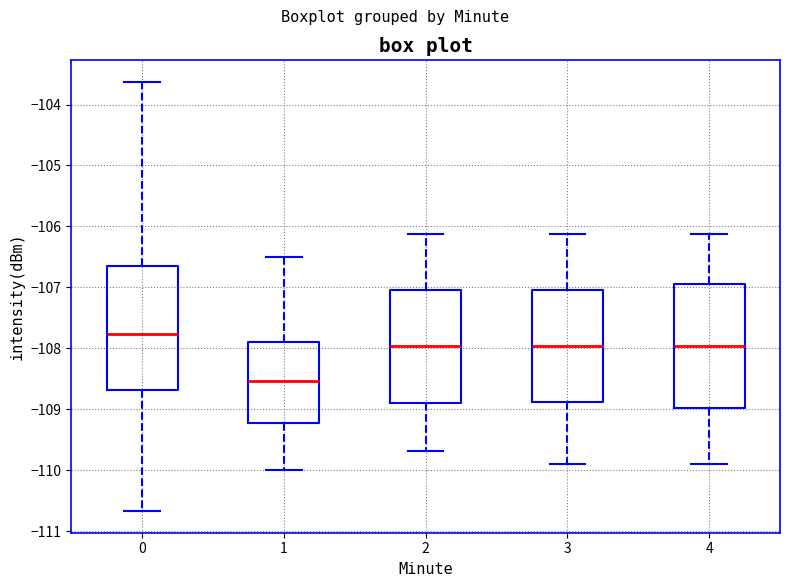

Reading left to right, read every box against the y-axis: the position of its median line, the range the box covers, and the ends of its whiskers. The values are not printed on the chart, so give them approximately, as read against the axis.

0: median -107.8, box -108.7 to -106.6, whiskers -110.7 to -103.6
1: median -108.5, box -109.2 to -107.9, whiskers -110.0 to -106.5
2: median -108.0, box -108.9 to -107.0, whiskers -109.7 to -106.1
3: median -108.0, box -108.9 to -107.0, whiskers -109.9 to -106.1
4: median -108.0, box -109.0 to -106.9, whiskers -109.9 to -106.1